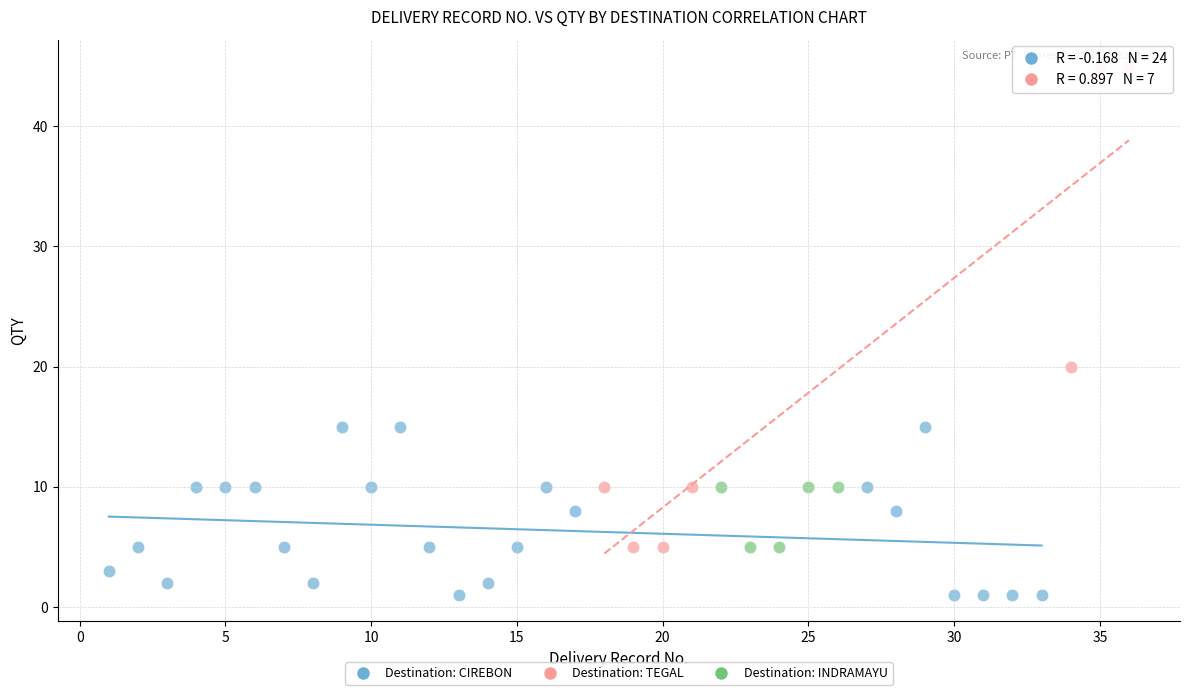

What are all the series names shown in the legend?

Destination: CIREBON, Destination: TEGAL, Destination: INDRAMAYU